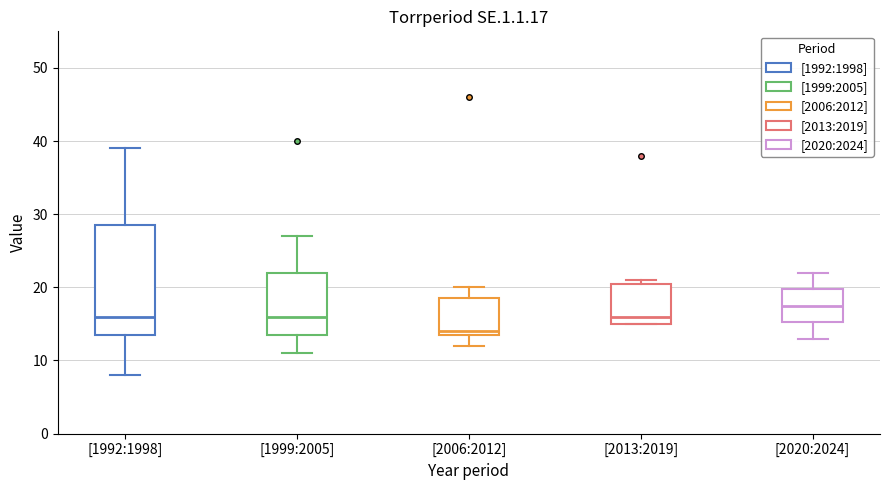

Comparing the boxes themselves (not the whiskers), which one is the tallest?

[1992:1998]